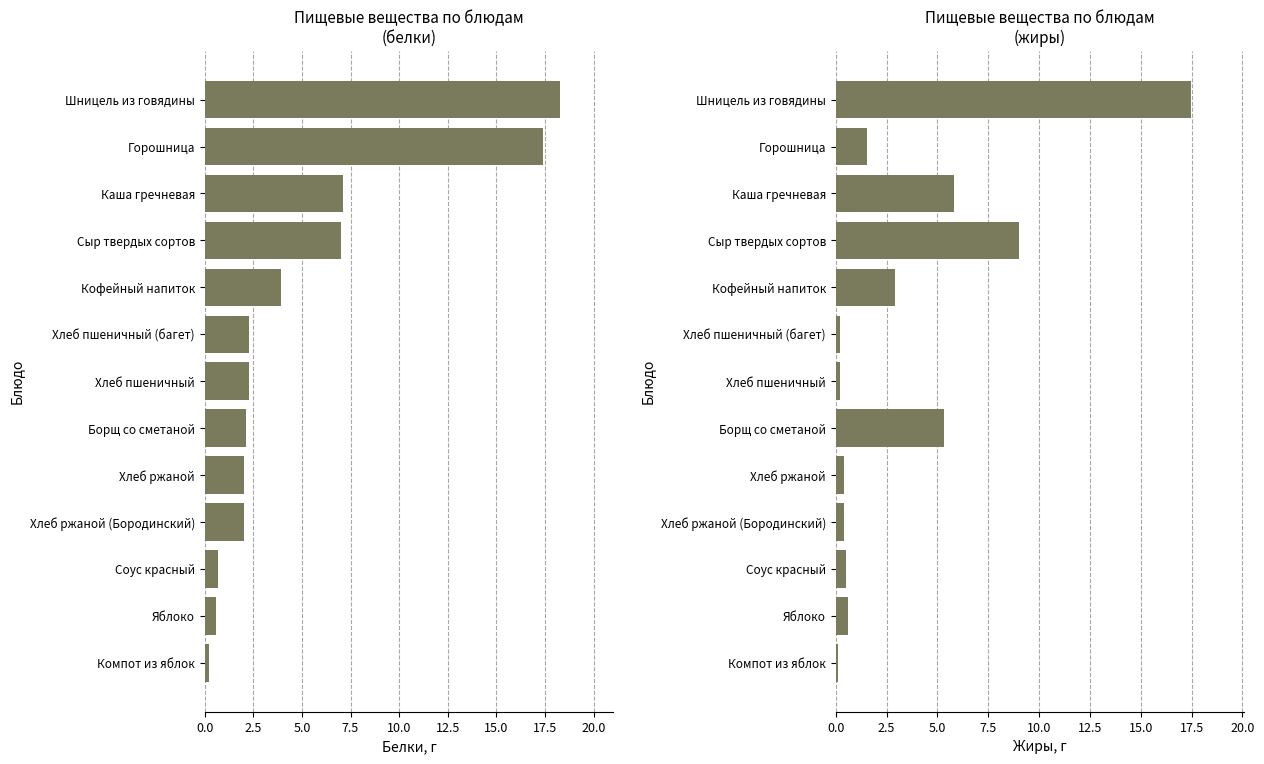

What is the difference between the highest and lowest values at Шницель из говядины?

0.8